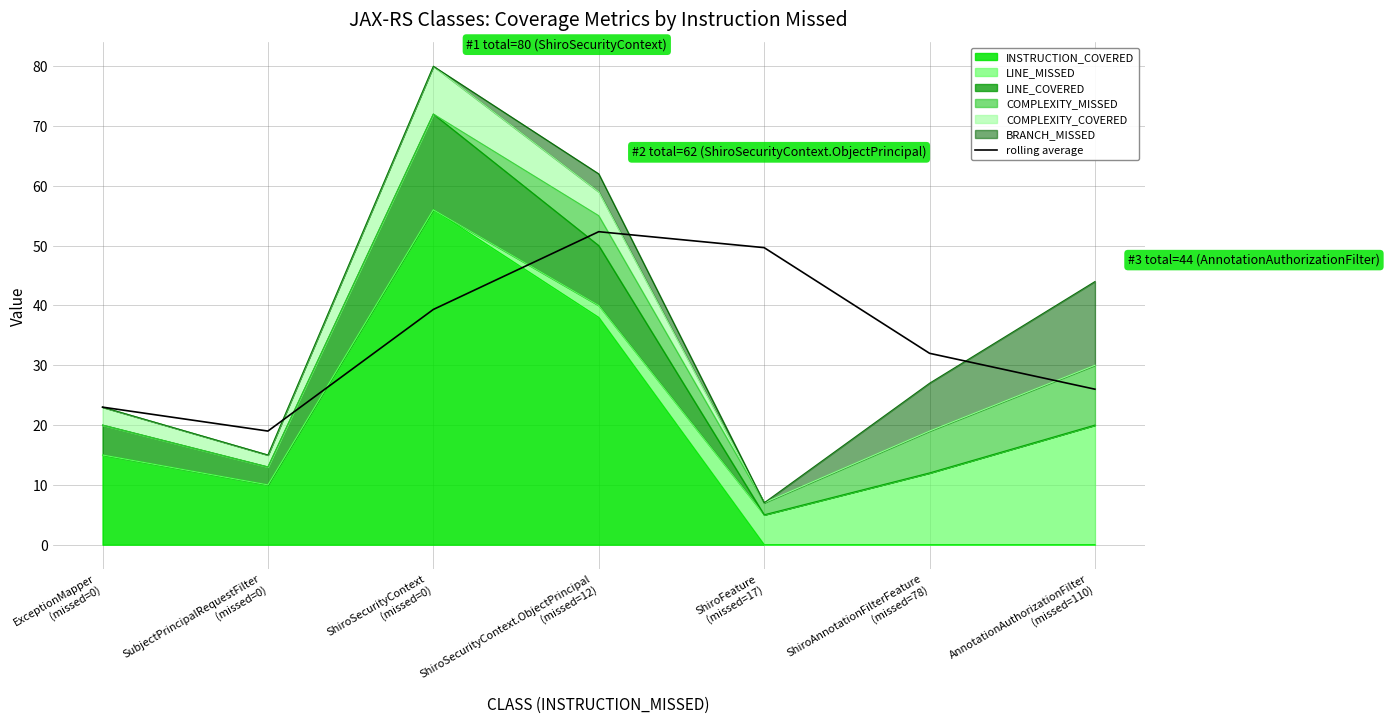

How many points are higher than both their immediate neighbors (excluding endpoints)?

1